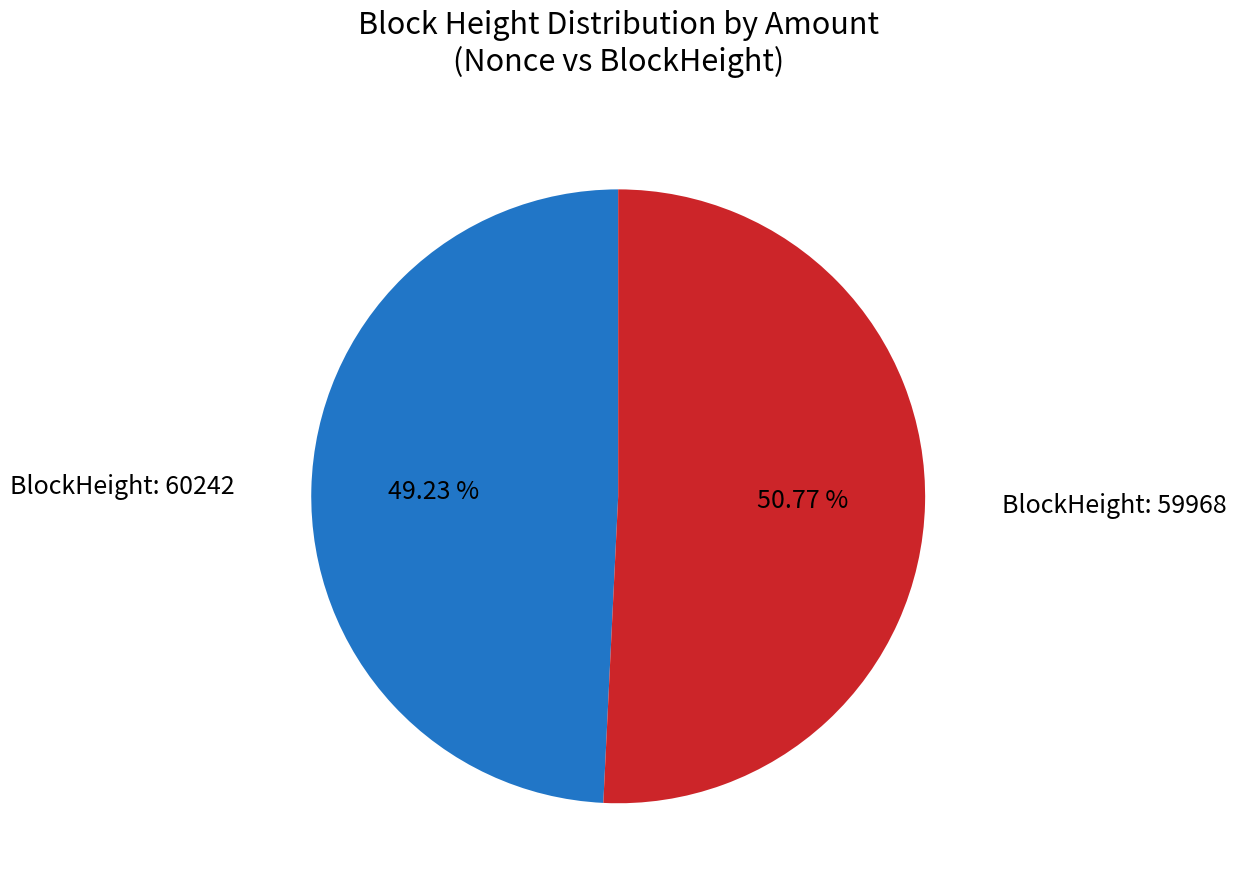

How many slices are in this pie chart?

2